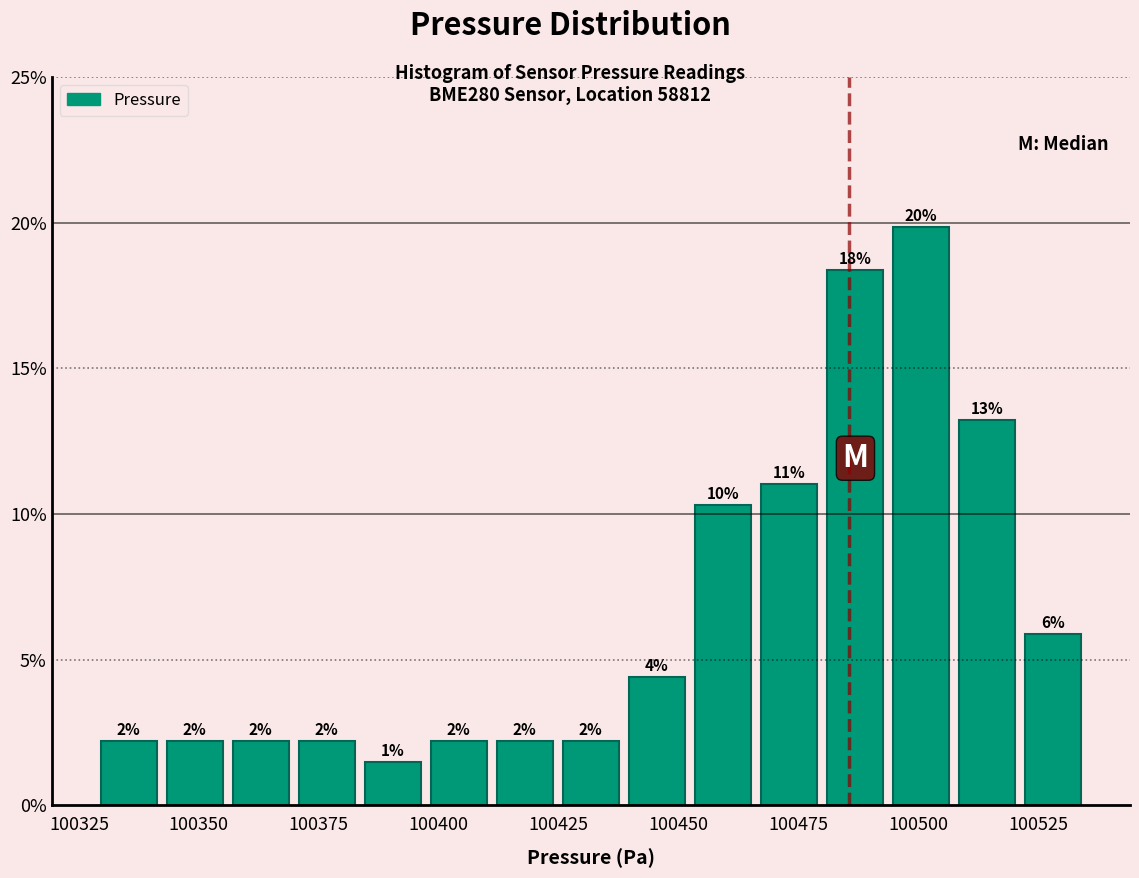

Read against the x-axis, roughly where is the centre of the tallest bar?

100500